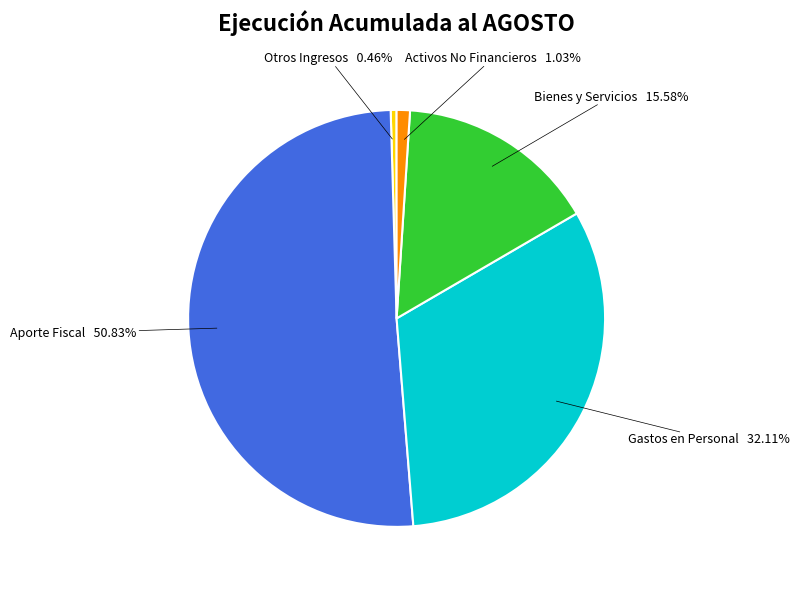

Does any single category account for the majority?

Yes